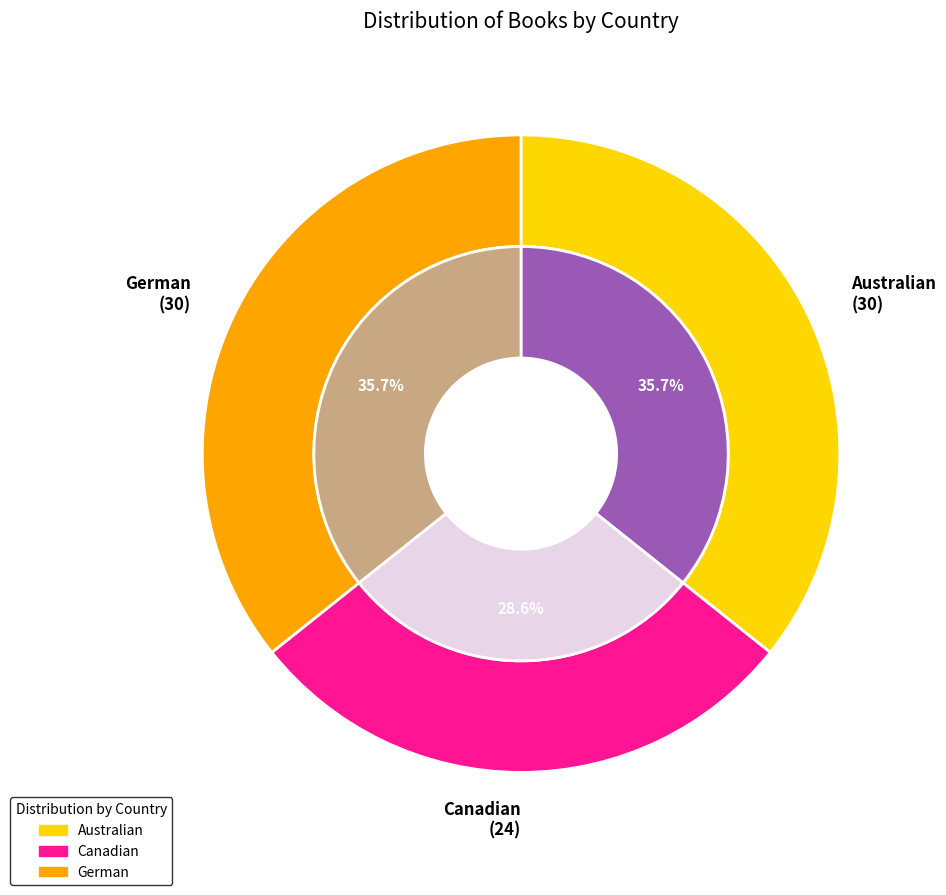

To the nearest percent, what percentage of the pie is Australian?

36%